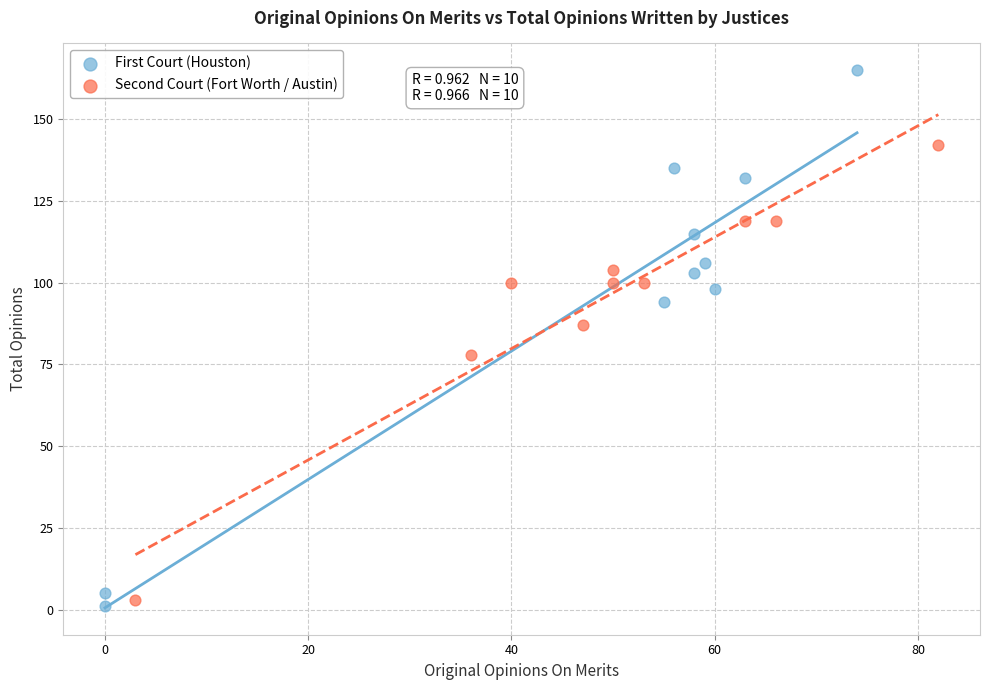

Which series reaches the maximum Y coordinate?

First Court (Houston)